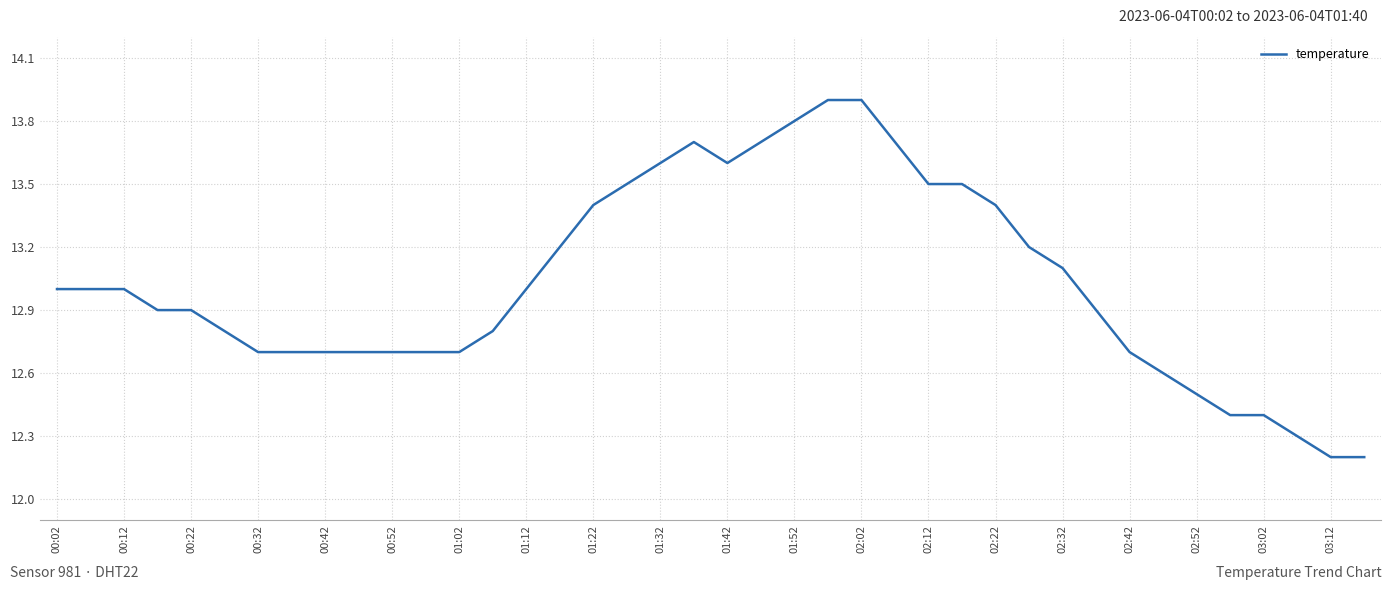

What is the maximum value shown in the chart?

13.9